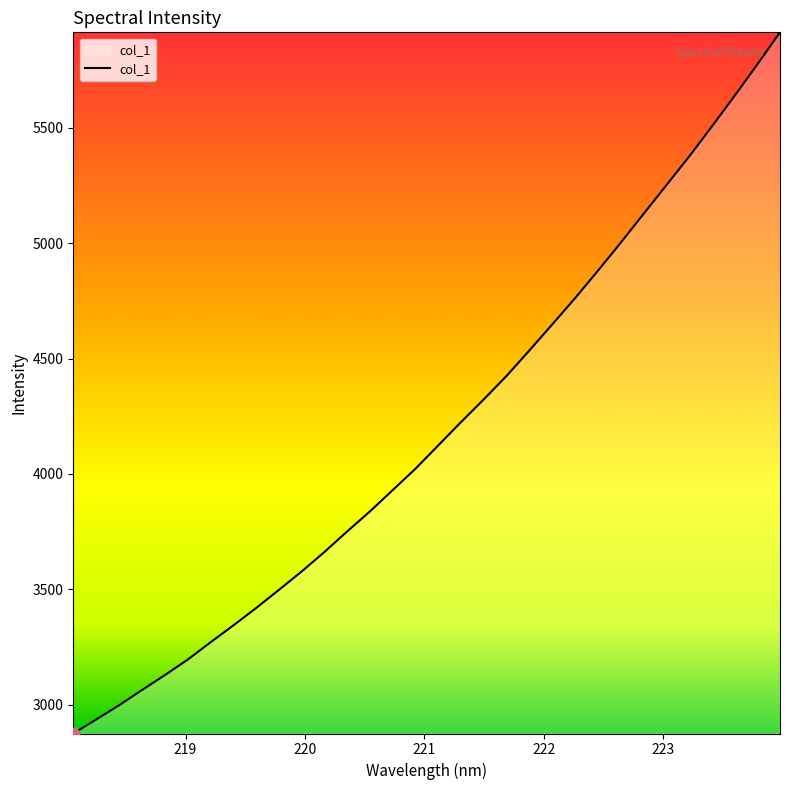

What is the minimum value shown in the chart?

2875.0